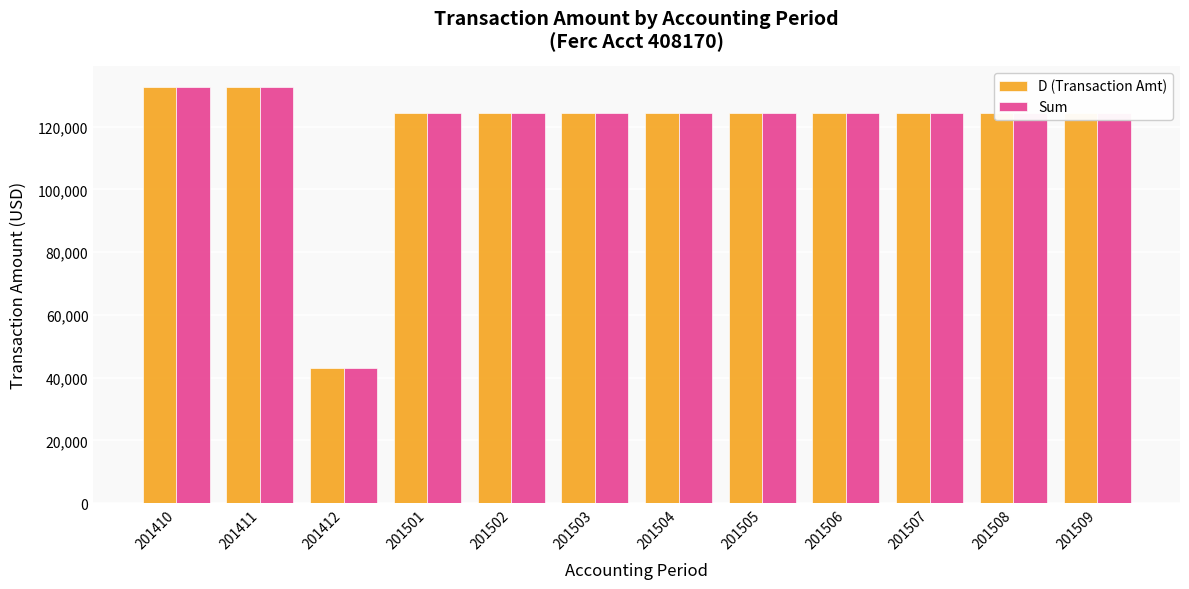

What is the lowest value of the Sum series?

43226